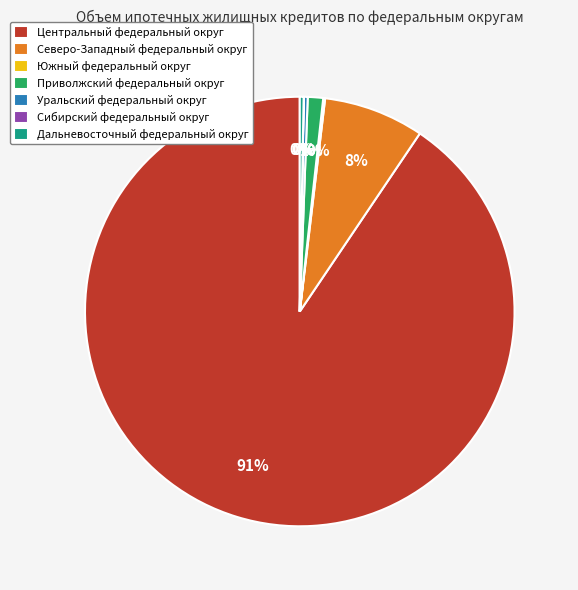

Which category accounts for the majority?

Центральный федеральный округ